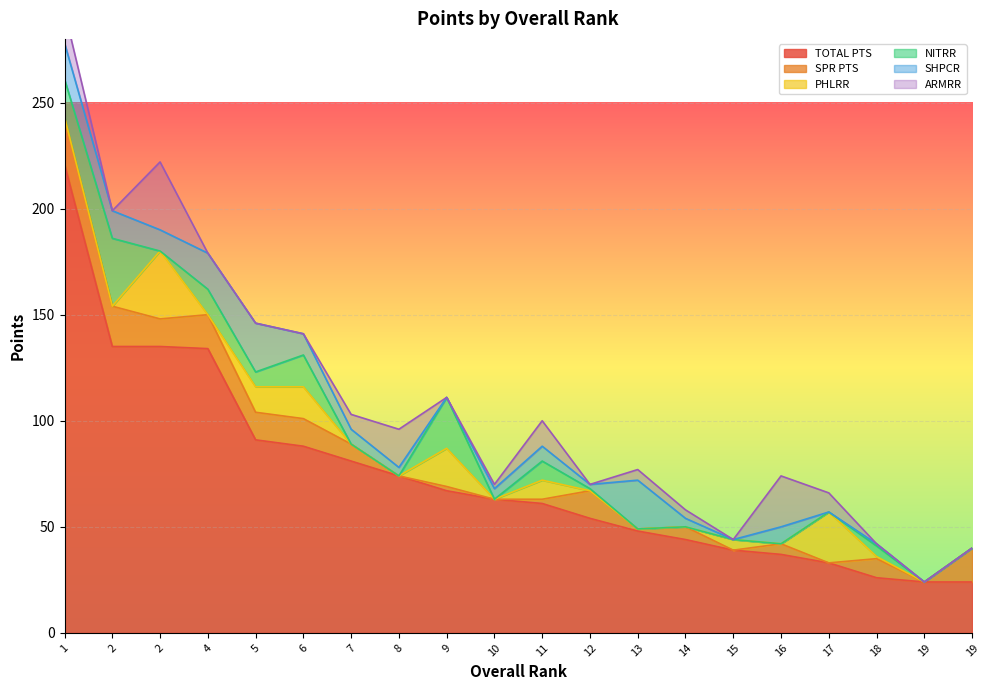

Reading left to right, what are all the values shown in this chart?

TOTAL PTS: 1=221	2=135	2=135	4=134	5=91	6=88	7=81	8=74	9=67	10=63	11=61	12=54	13=48	14=44	15=39	16=37	17=33	18=26	19=24	19=24
SPR PTS: 1=22	2=19	2=13	4=16	5=13	6=13	7=8	8=0	9=2	10=0	11=2	12=13	13=1	14=6	15=0	16=5	17=0	18=9	19=0	19=16
PHLRR: 1=0	2=0	2=32	4=0	5=12	6=15	7=0	8=0	9=18	10=0	11=9	12=0	13=0	14=0	15=5	16=0	17=24	18=1	19=0	19=0
NITRR: 1=18	2=32	2=0	4=12	5=7	6=15	7=0	8=0	9=24	10=0	11=9	12=1	13=0	14=0	15=0	16=0	17=0	18=5	19=0	19=0
SHPCR: 1=17	2=13	2=10	4=17	5=23	6=10	7=7	8=4	9=0	10=5	11=7	12=2	13=23	14=4	15=0	16=8	17=0	18=1	19=0	19=0
ARMRR: 1=15	2=0	2=32	4=0	5=0	6=0	7=7	8=18	9=0	10=2	11=12	12=0	13=5	14=4	15=0	16=24	17=9	18=0	19=0	19=0